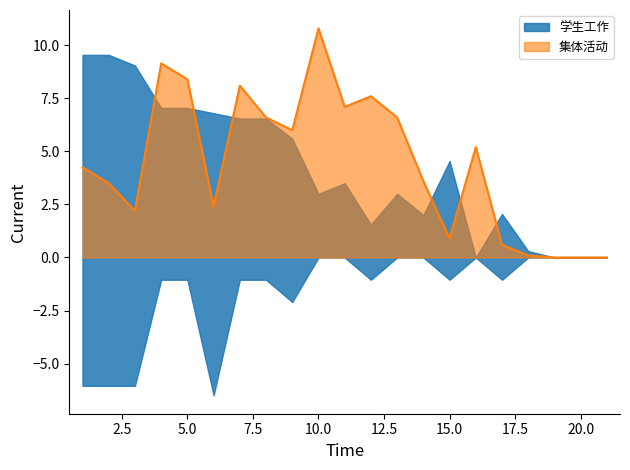

True or false: 集体活动 has a value of 10.8 at 10.0.

True